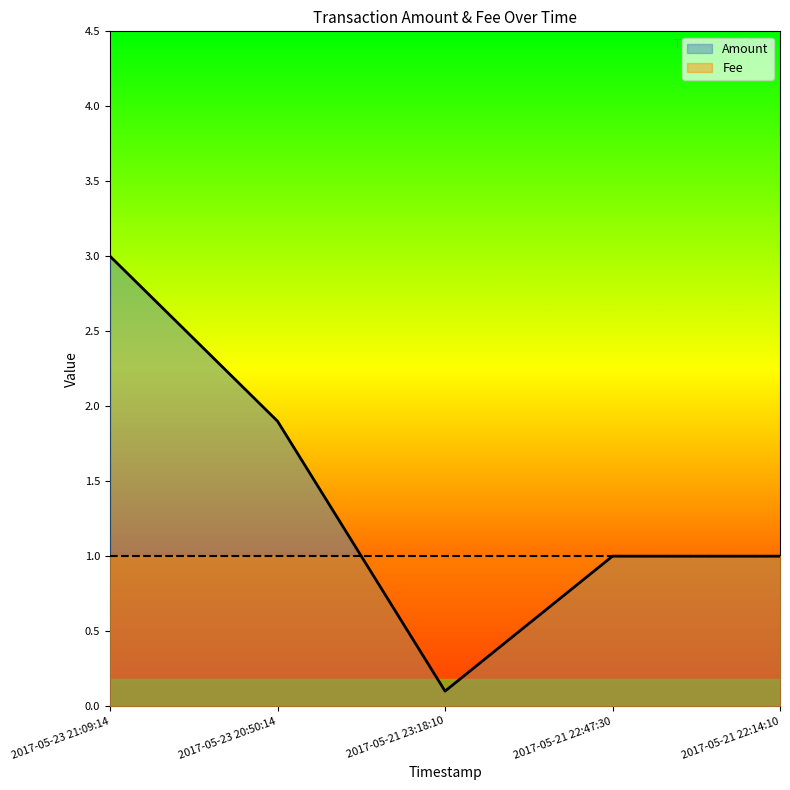

True or false: there are more than 0 points higher than both neighbors.

False